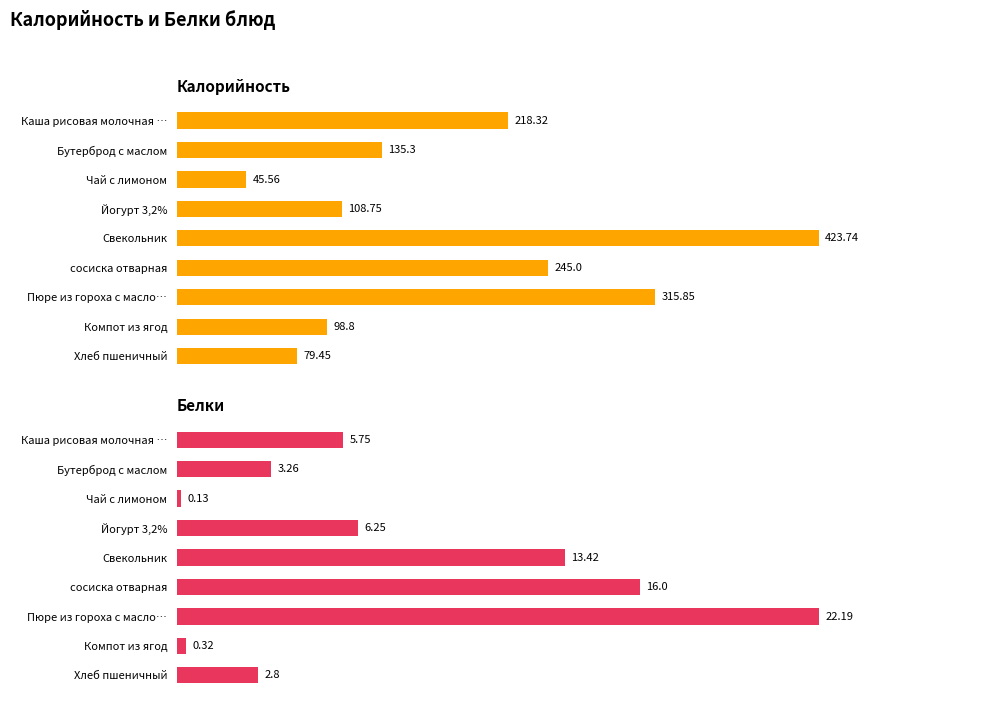

Between Хлеб пшеничный and сосиска отварная, which is larger?

сосиска отварная